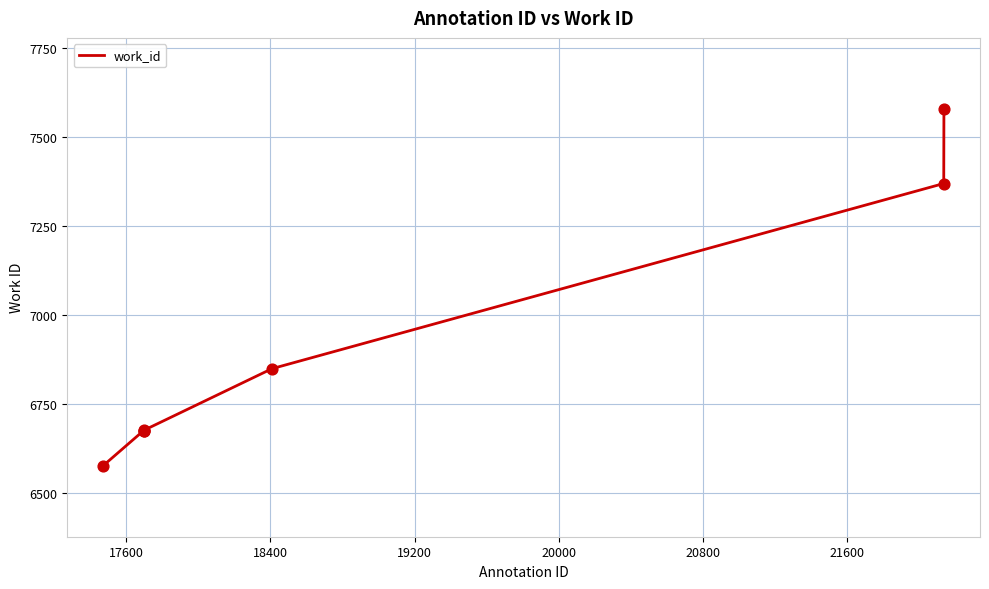

What is the minimum value shown in the chart?

6577